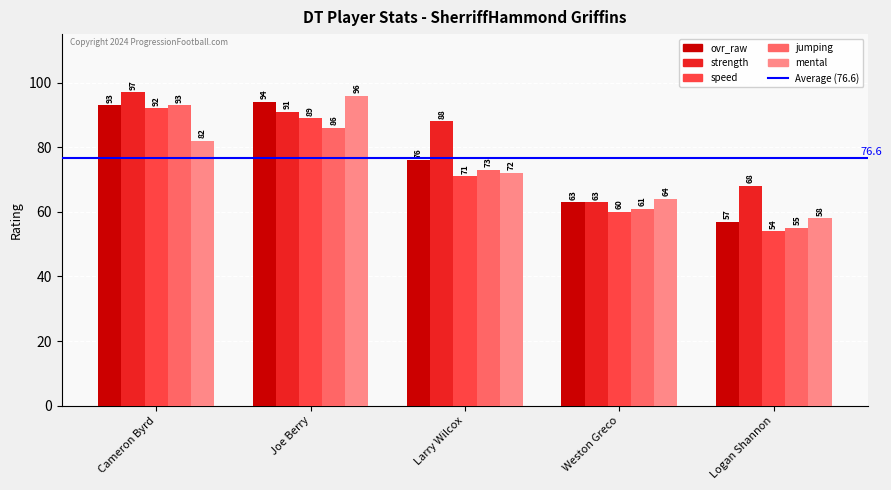

What is the total value across all series at Cameron Byrd?

457